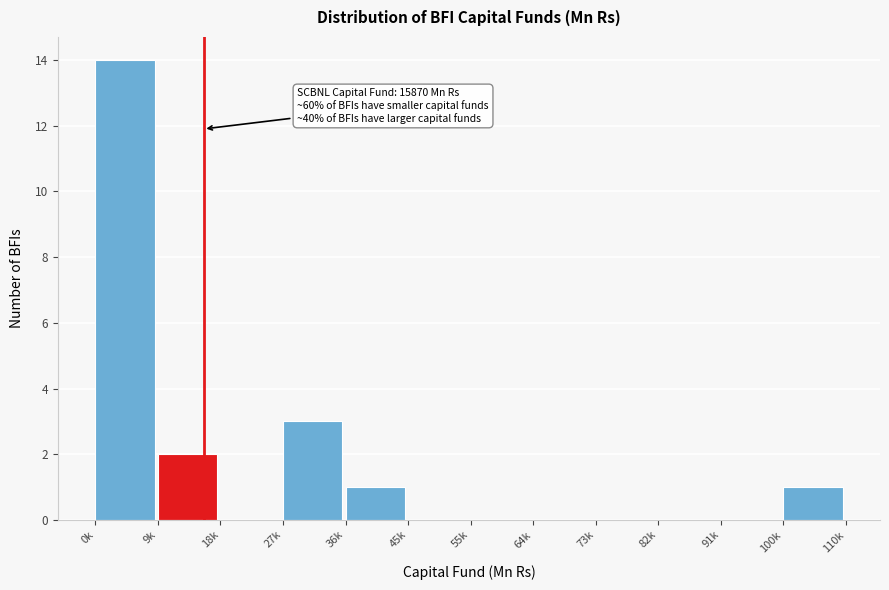

Reading left to right, what are all the values shown in this chart?

0k=14	9k=2	18k=0	27k=3	36k=1	45k=0	55k=0	64k=0	73k=0	82k=0	91k=0	100k=1